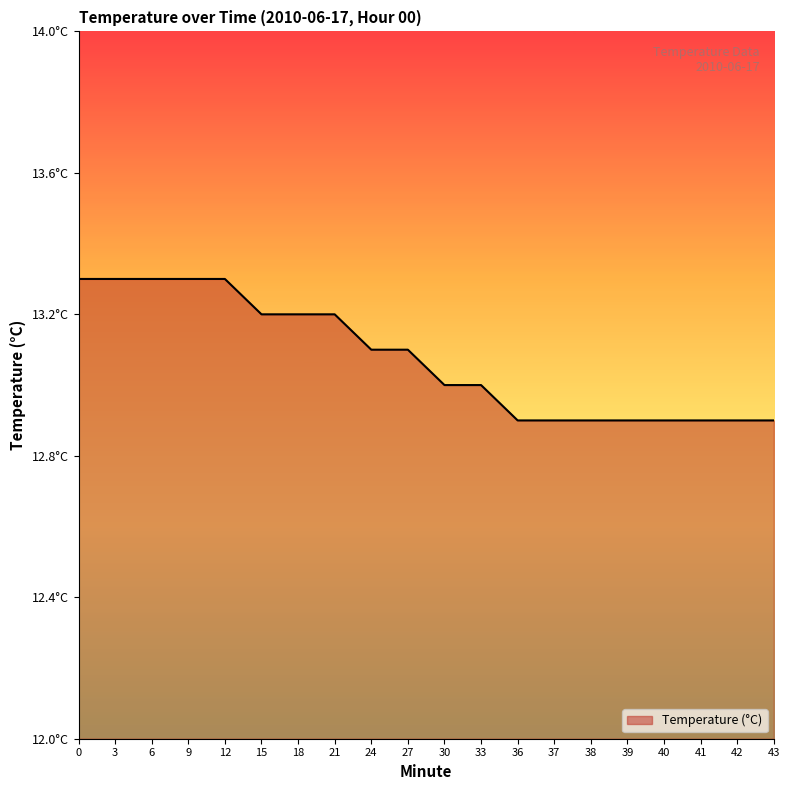

Approximately how many times larger is the value at 12 compared to 9?

1.0